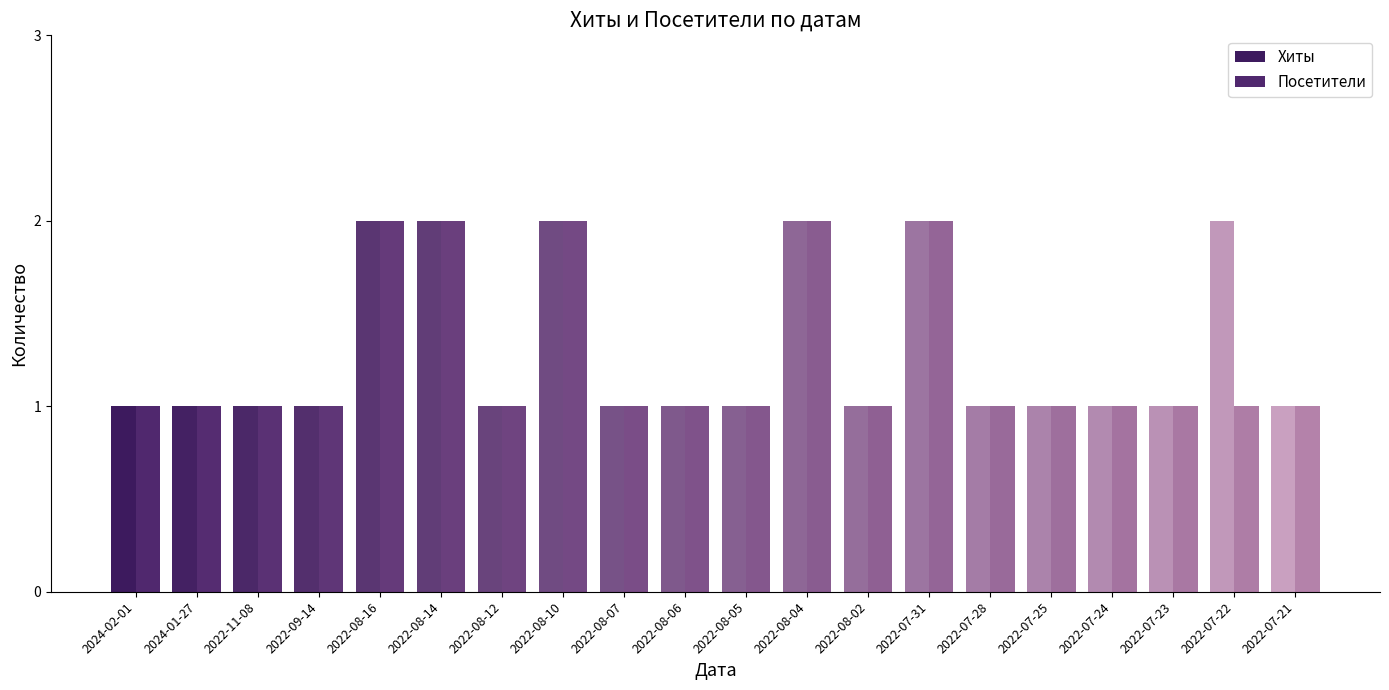

Is it true that Хиты equals 1 at 2022-08-04?

False